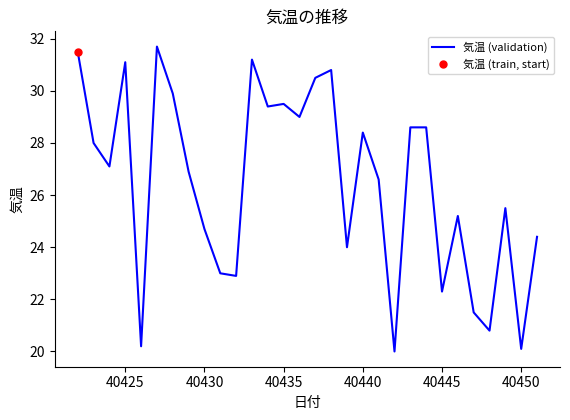

How many lines are shown in the chart?

1